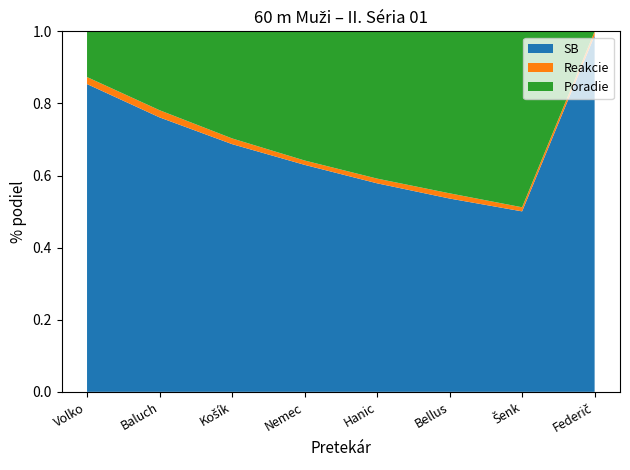

Reading left to right, list all the values displayed in this chart.

SB: Volko=6.7	Baluch=7.0	Košík=6.9	Nemec=7.0	Hanic=7.1	Bellus=7.2	Šenk=7.2	Federič=7.0
Reakcie: Volko=0.2	Baluch=0.2	Košík=0.2	Nemec=0.1	Hanic=0.2	Bellus=0.2	Šenk=0.2	Federič=0.1
Poradie: Volko=1.0	Baluch=2.0	Košík=3.0	Nemec=4.0	Hanic=5.0	Bellus=6.0	Šenk=7.0	Federič=0.0